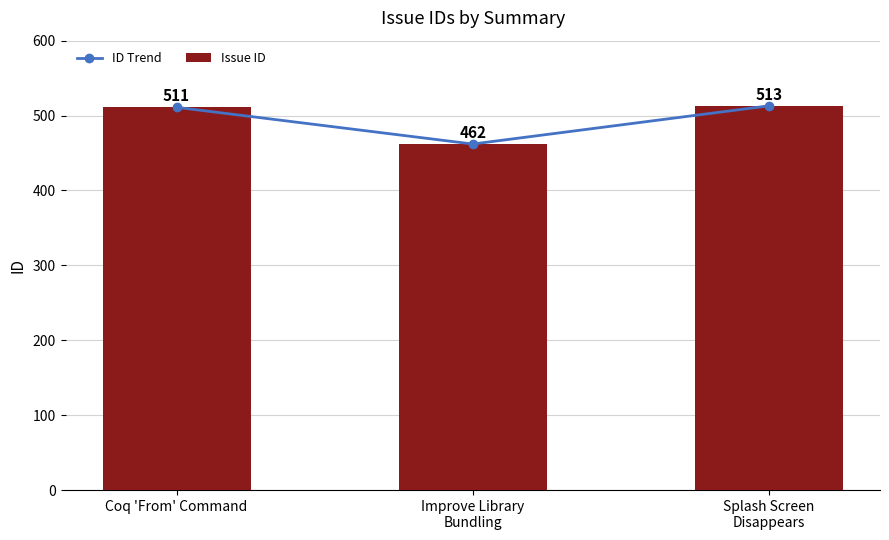

Are the bars grouped side by side (vs. stacked)?

Yes